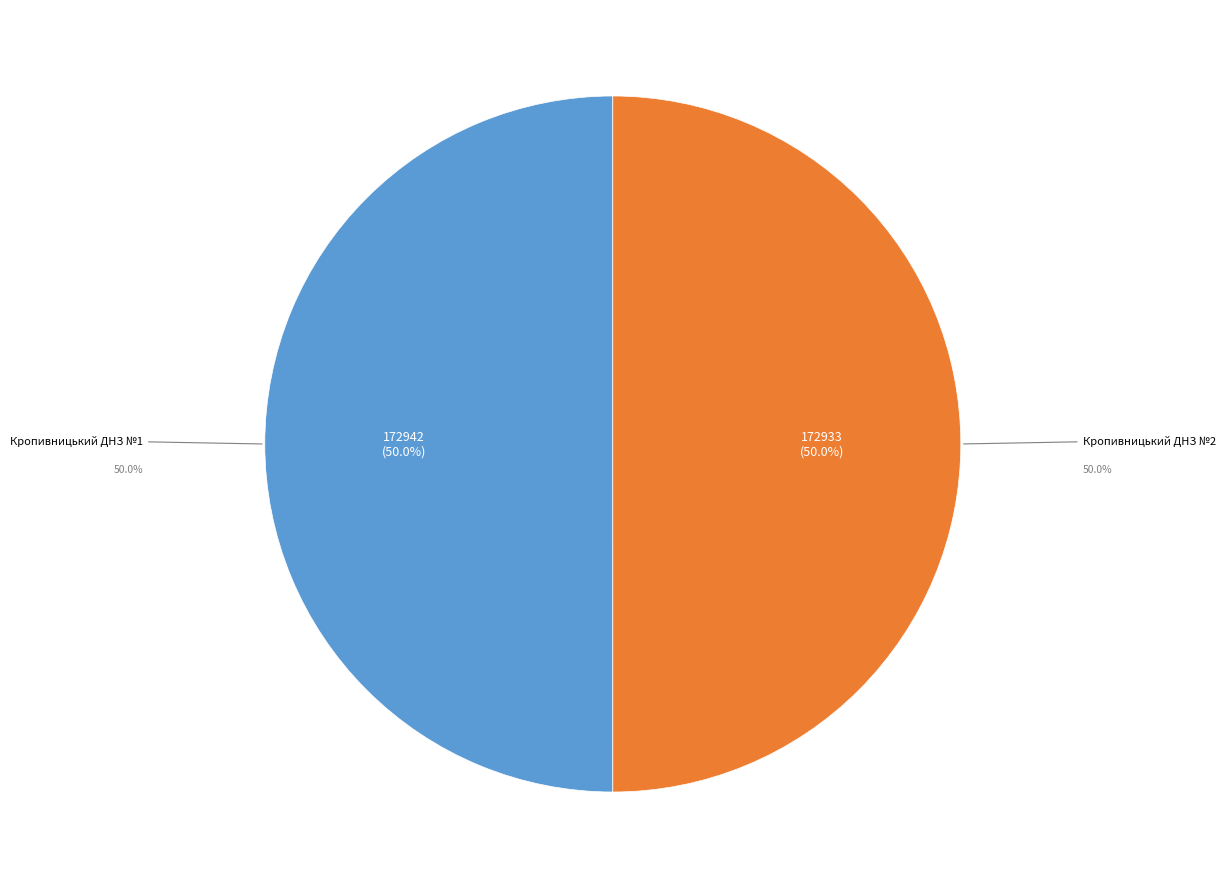

Which category has the biggest portion of the pie?

Кропивницький ДНЗ №1